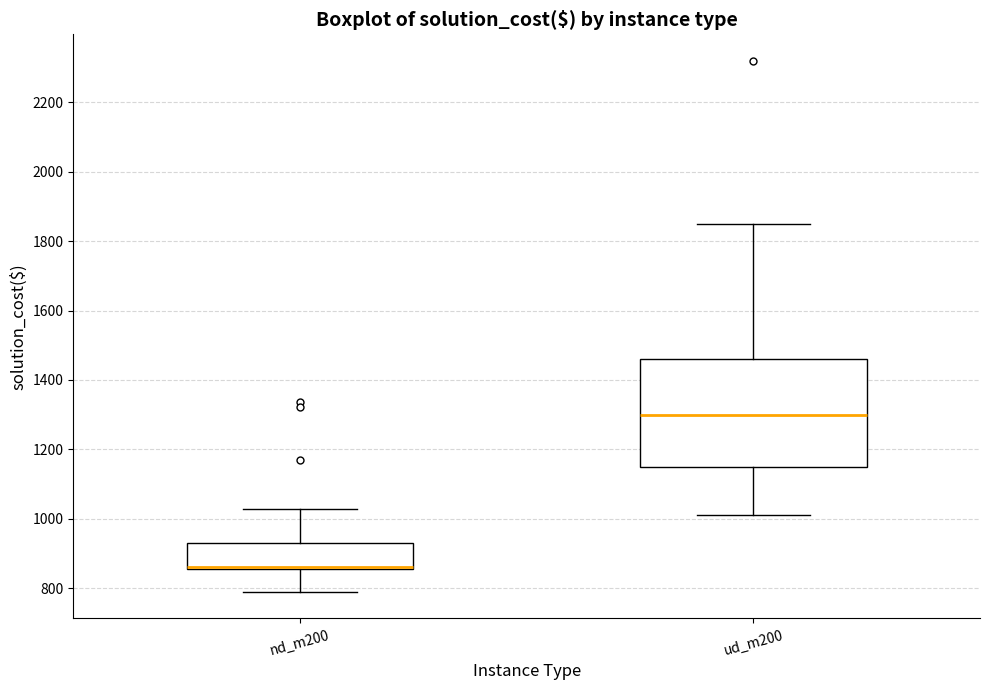

Reading left to right, transcribe this box plot: for each box, give where its median line is, the range the box spans, and where its two whiskers end, as read against the y-axis. The values are not printed on the chart, so give them approximately, as read against the axis.

nd_m200: median 860 (just above the box's lower edge), box 860 to 920, whiskers 780 to 1020
ud_m200: median 1300, box 1140 to 1460, whiskers 1020 to 1840